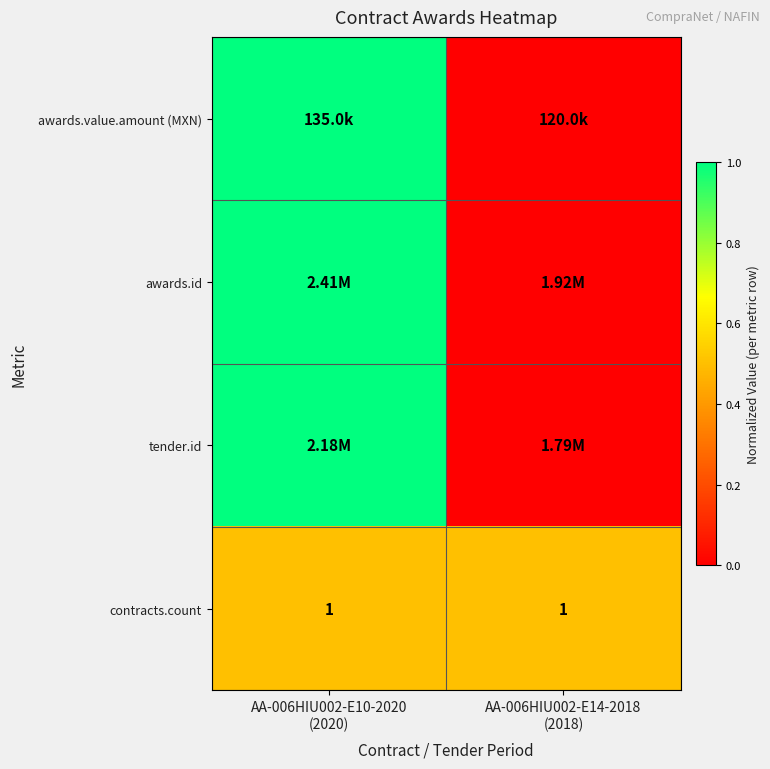

Is it true that awards.id equals 0.0 at AA-006HIU002-E14-2018 (2018)?

True